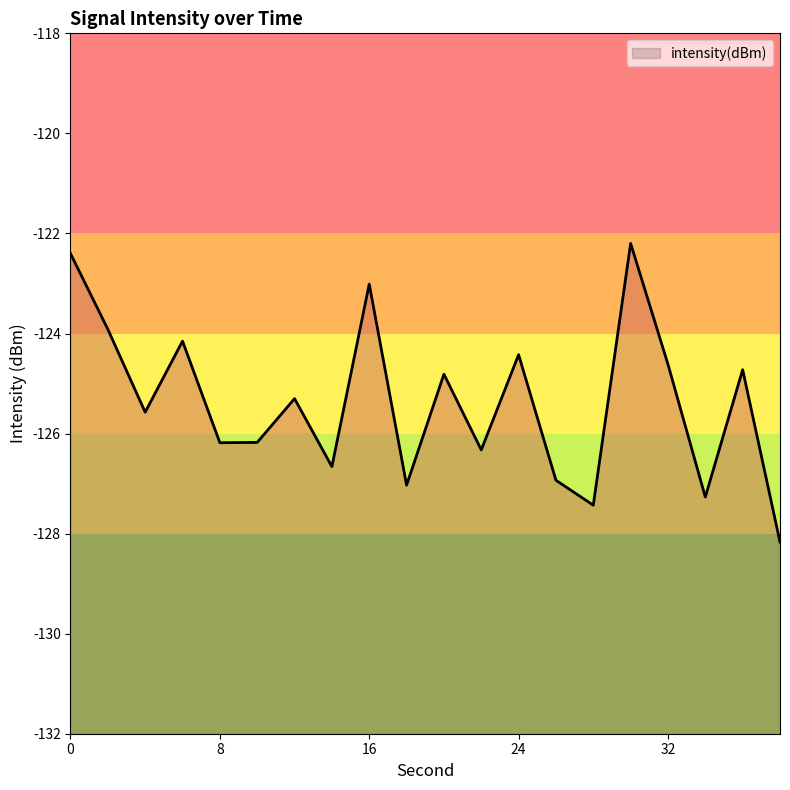

List the labels in order of value, largest first.

30, 0, 16, 2, 6, 24, 32, 36, 20, 12, 4, 10, 8, 22, 14, 26, 18, 34, 28, 38